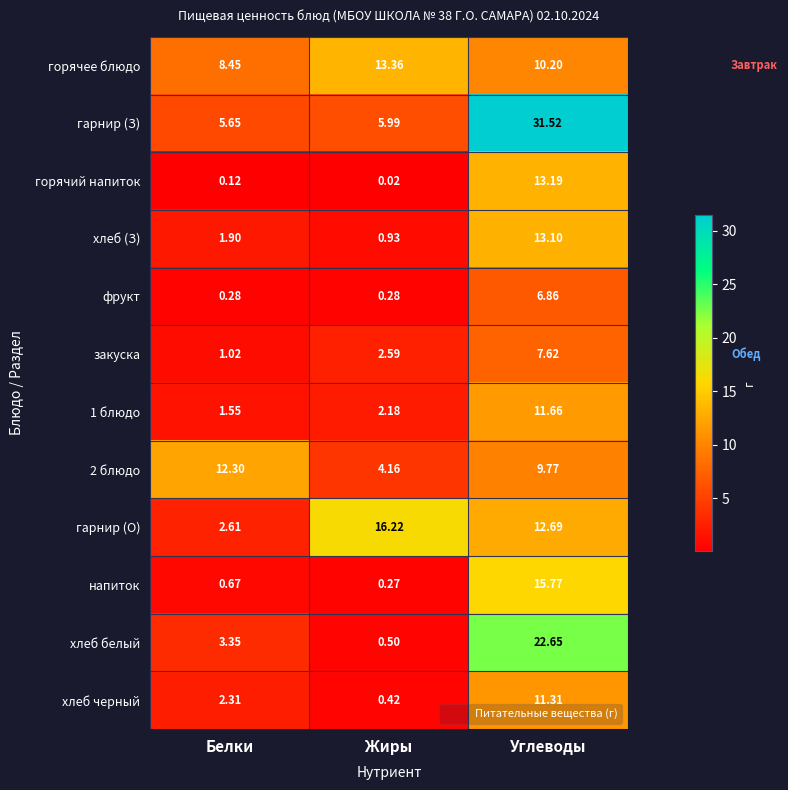

At how many categories does at least one series exceed 31?

1